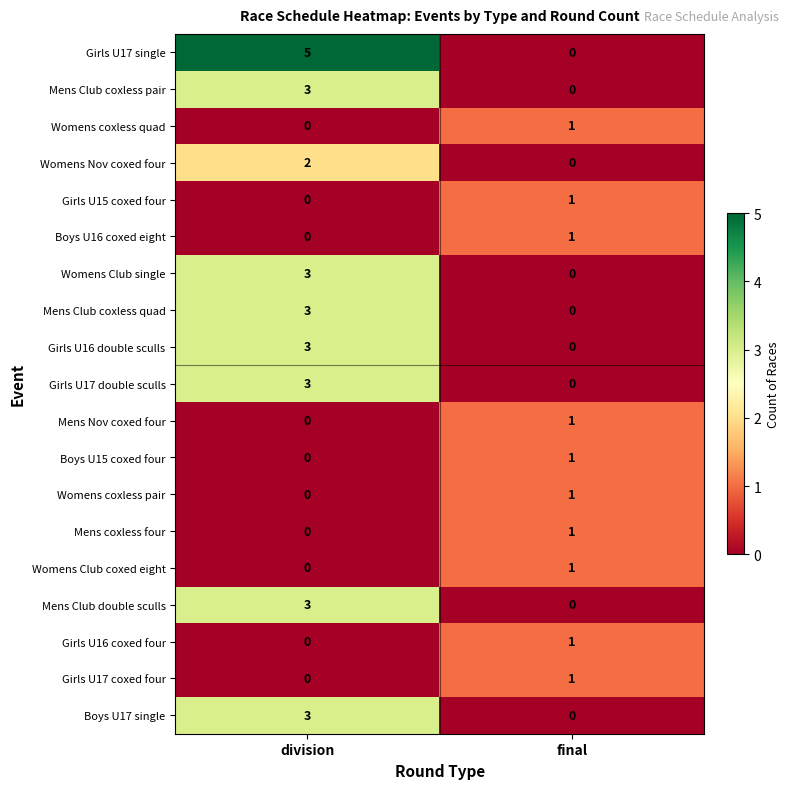

How many data points in Girls U16 coxed four are less than 1?

1